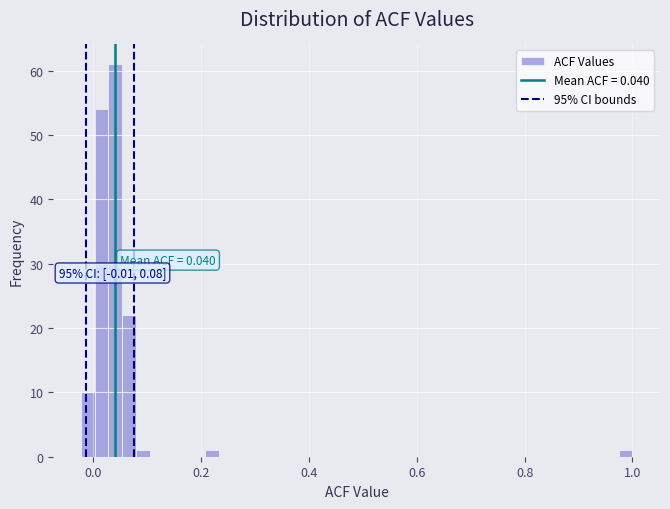

Around what value on the x-axis is the tallest bar? Give the approximate position of its centre, as read against the axis.

0.04